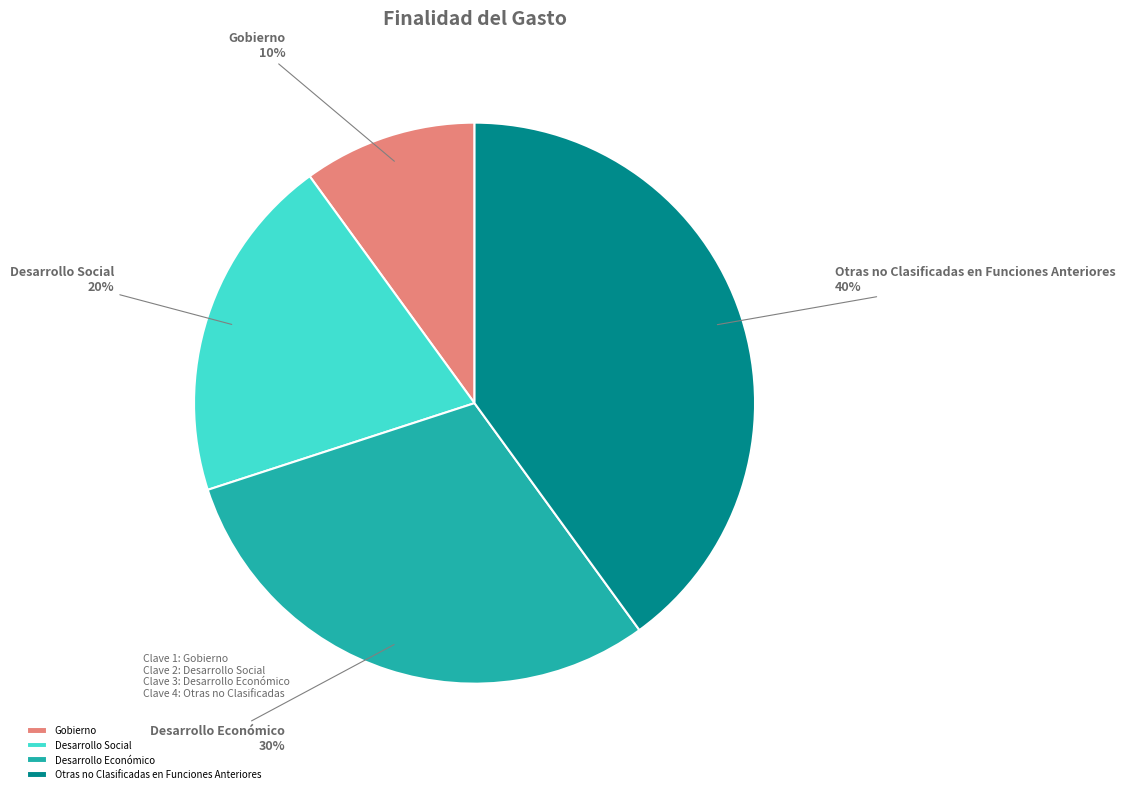

Combined, do Otras no Clasificadas en Funciones Anteriores and Desarrollo Económico account for over 50%?

Yes